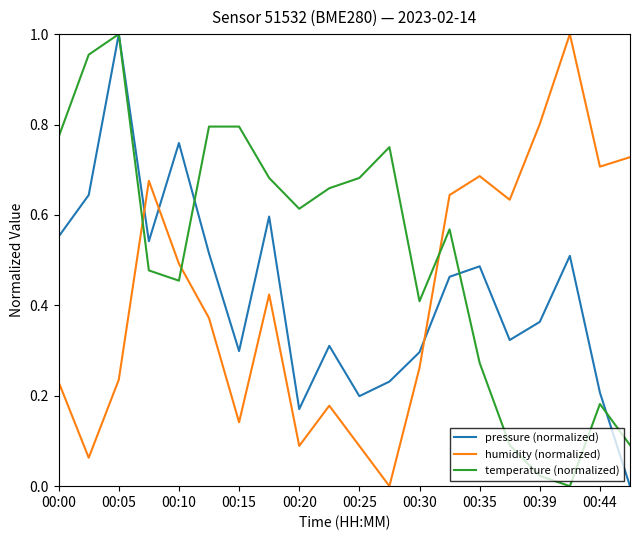

Does the chart display data point markers on the line(s)?

No